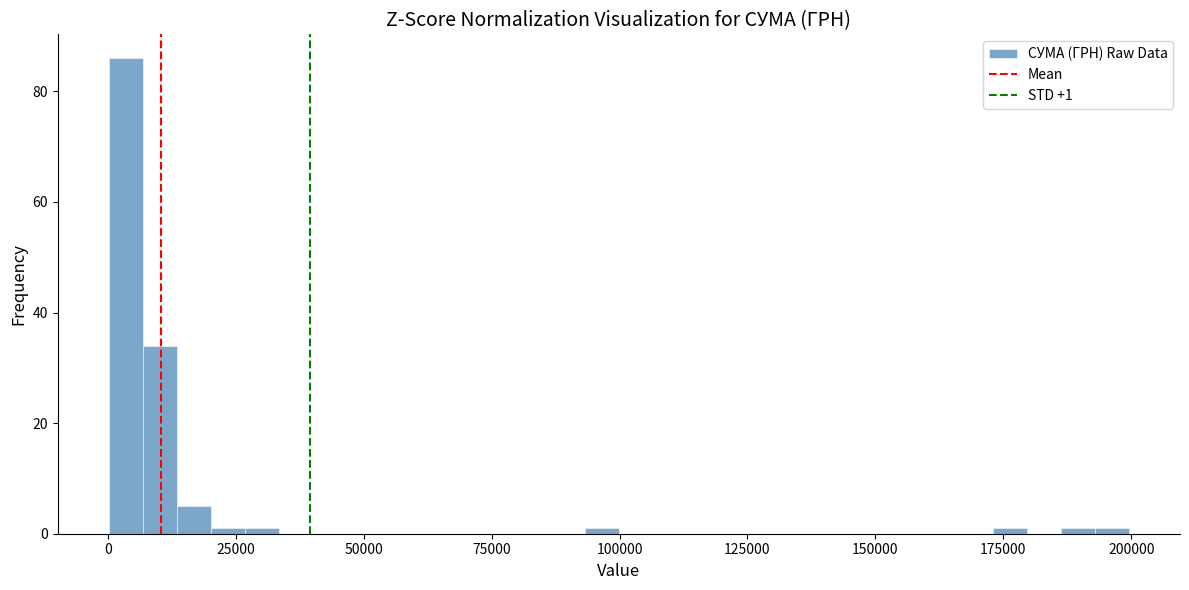

Read against the x-axis, roughly where is the centre of the tallest bar?

5000